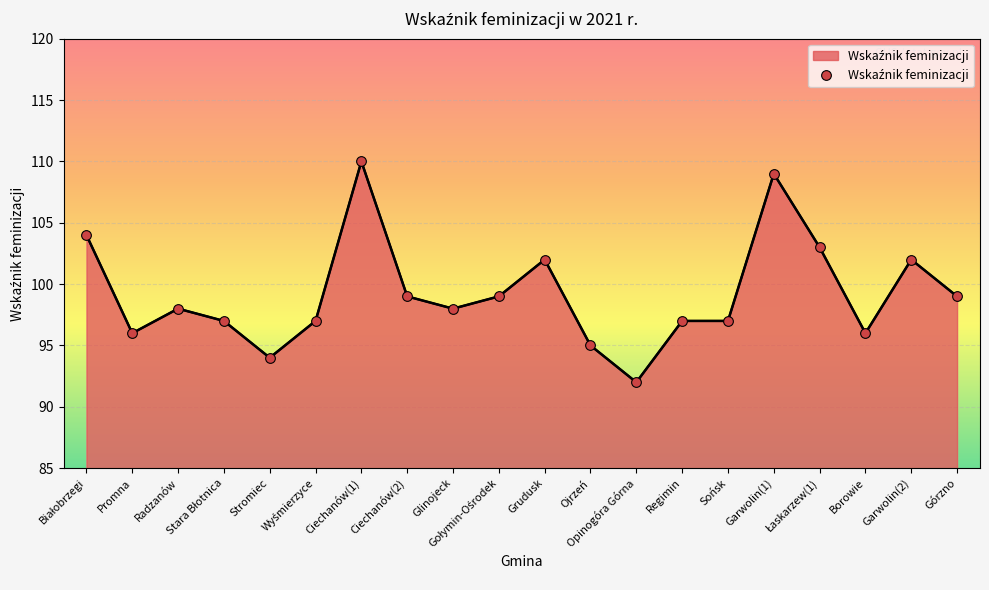

What is the maximum value shown in the chart?

110